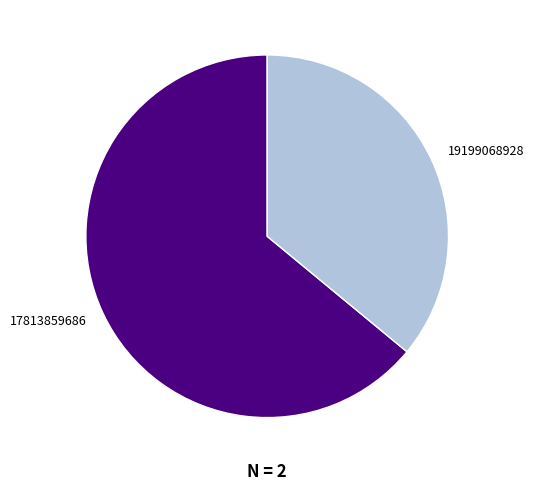

Between 19199068928 and 17813859686, which is larger?

17813859686